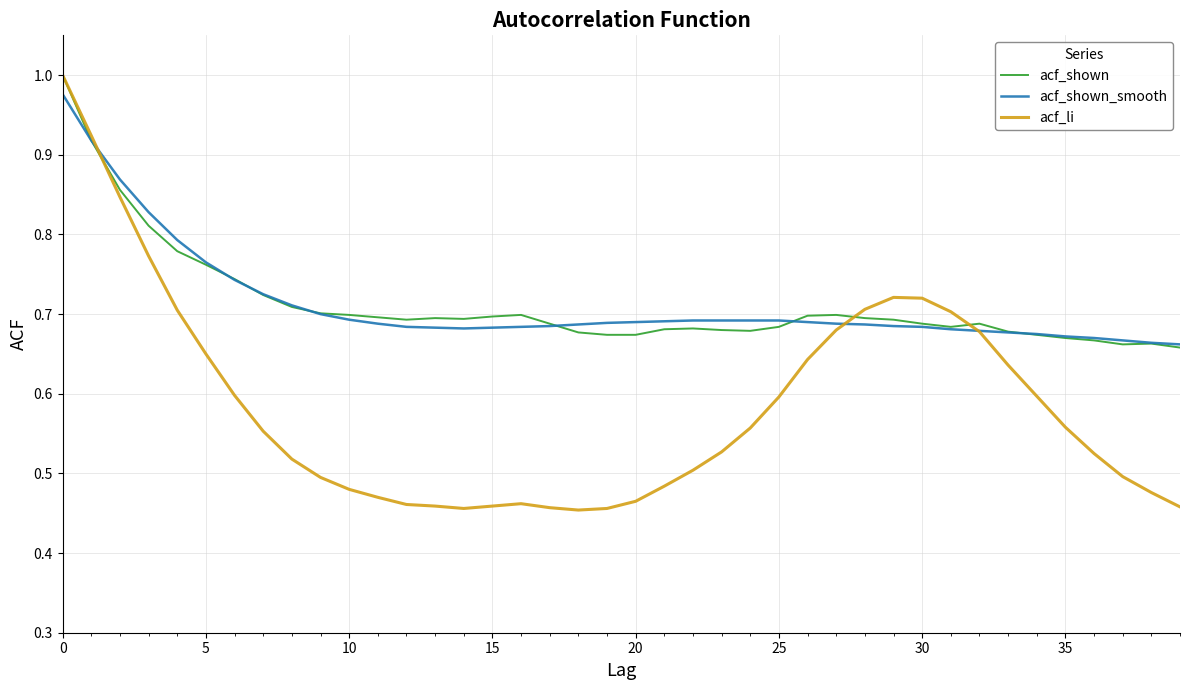

Which series has the widest spread of values?

acf_li